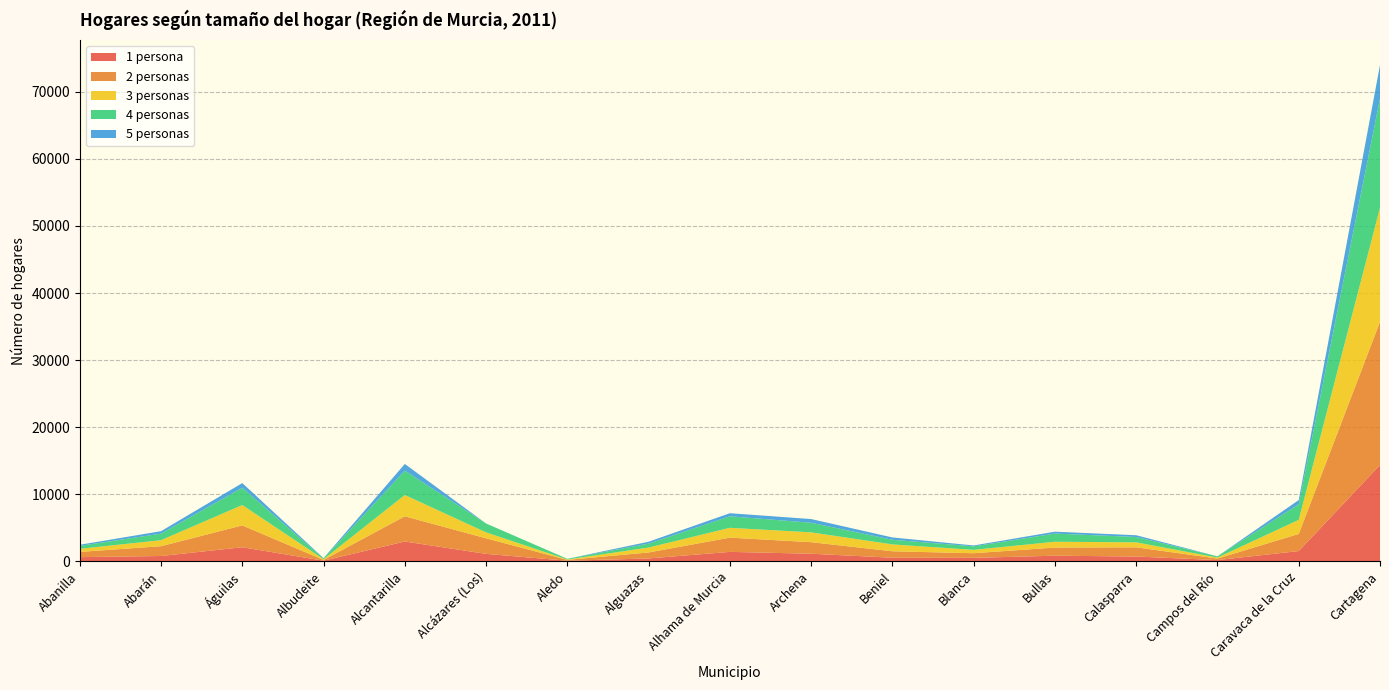

Reading right to left, transcribe all the data shown in this chart.

1 persona: Cartagena=14368	Caravaca de la Cruz=1537	Campos del Río=189	Calasparra=721	Bullas=845	Blanca=523	Beniel=541	Archena=1137	Alhama de Murcia=1415	Alguazas=435	Aledo=92	Alcázares (Los)=1116	Alcantarilla=2961	Albudeite=102	Águilas=2102	Abarán=799	Abanilla=629
2 personas: Cartagena=21348	Caravaca de la Cruz=2551	Campos del Río=231	Calasparra=1373	Bullas=1214	Blanca=692	Beniel=963	Archena=1722	Alhama de Murcia=2122	Alguazas=894	Aledo=127	Alcázares (Los)=2319	Alcantarilla=3761	Albudeite=108	Águilas=3263	Abarán=1460	Abanilla=781
3 personas: Cartagena=17007	Caravaca de la Cruz=2104	Campos del Río=143	Calasparra=744	Bullas=865	Blanca=501	Beniel=1023	Archena=1466	Alhama de Murcia=1467	Alguazas=731	Aledo=59	Alcázares (Los)=886	Alcantarilla=3172	Albudeite=114	Águilas=3034	Abarán=899	Abanilla=456
4 personas: Cartagena=16280	Caravaca de la Cruz=2325	Campos del Río=185	Calasparra=794	Bullas=1220	Blanca=521	Beniel=693	Archena=1433	Alhama de Murcia=1717	Alguazas=585	Aledo=99	Alcázares (Los)=1328	Alcantarilla=3638	Albudeite=110	Águilas=2584	Abarán=974	Abanilla=446
5 personas: Cartagena=4993	Caravaca de la Cruz=627	Campos del Río=0	Calasparra=262	Bullas=282	Blanca=133	Beniel=346	Archena=550	Alhama de Murcia=457	Alguazas=283	Aledo=0	Alcázares (Los)=0	Alcantarilla=989	Albudeite=50	Águilas=687	Abarán=367	Abanilla=164